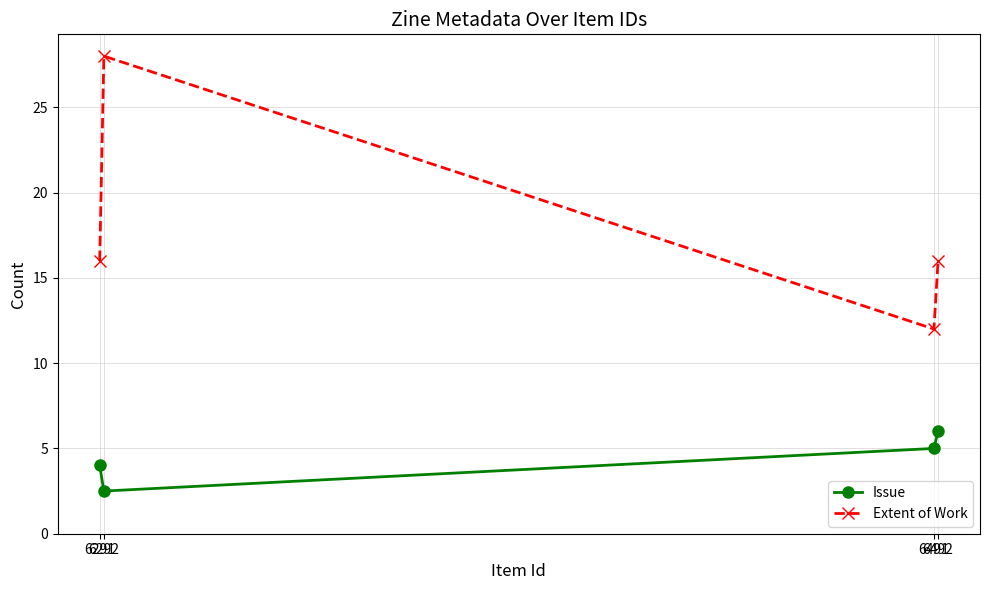

What is the approximate value of Issue at 6291?

4.0